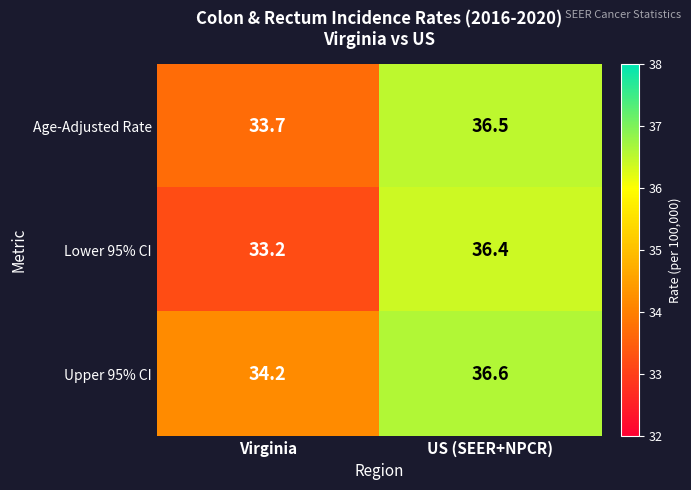

What is the minimum value shown in the chart?

33.2